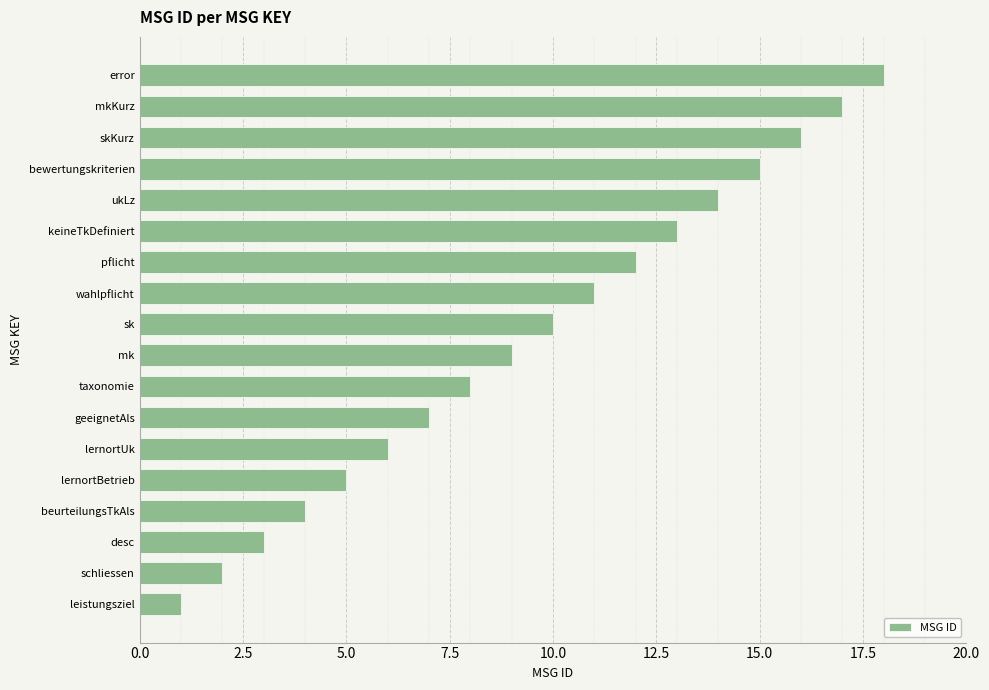

What is the change in value from pflicht to ukLz?

+2